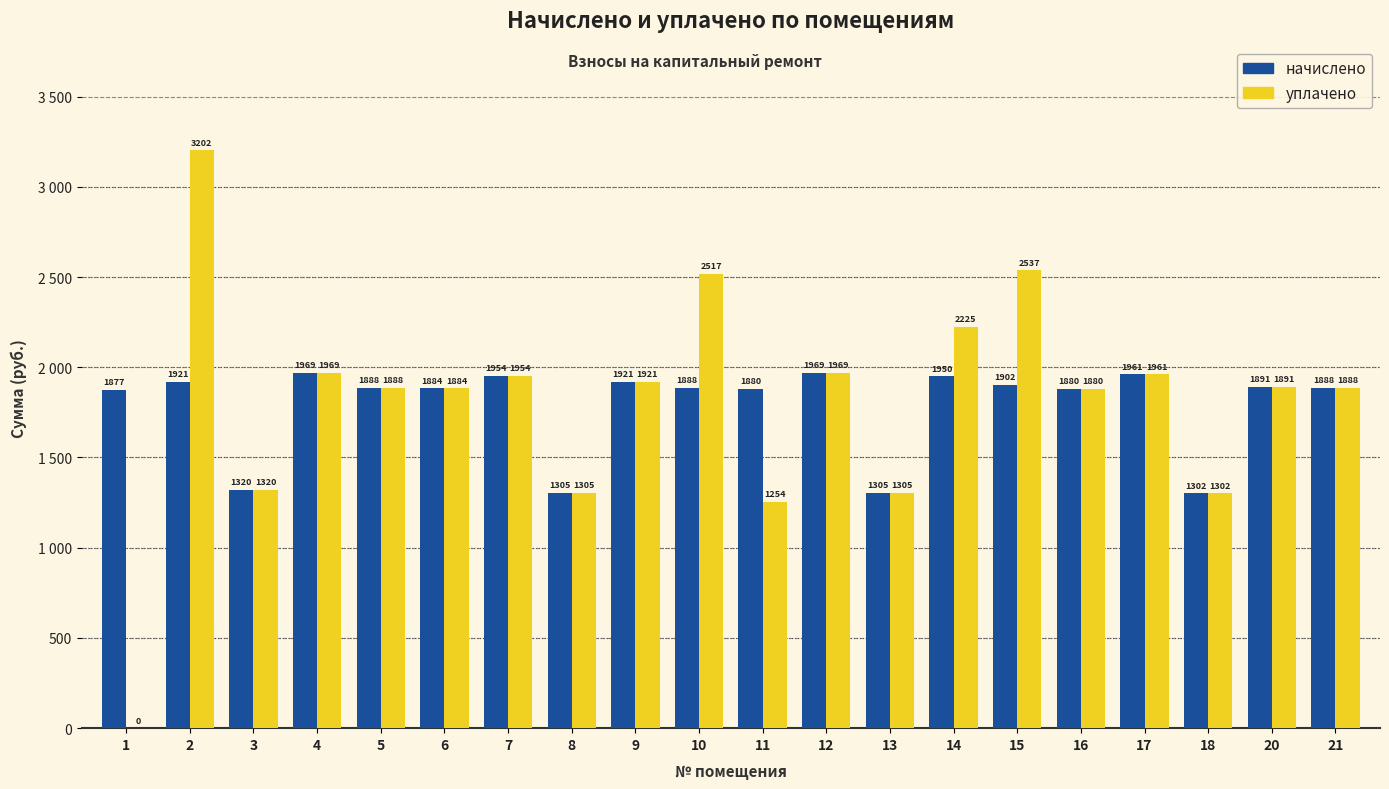

At which label does начислено first exceed 1887?

2